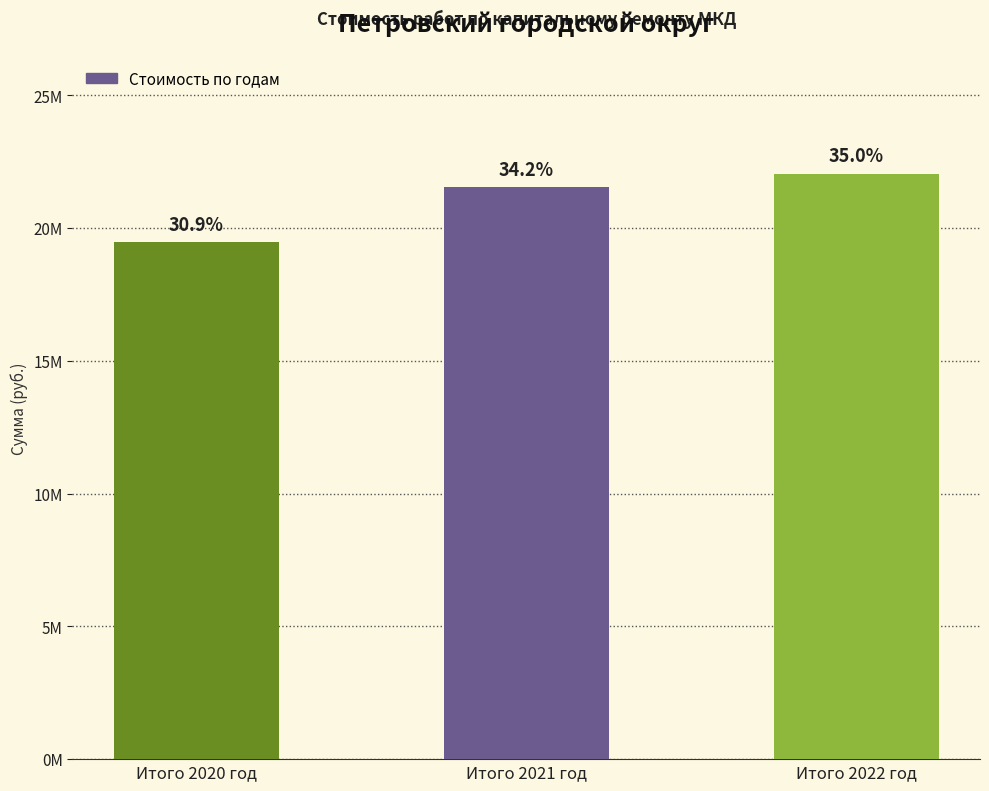

The value at Итого 2022 год is 6978895.5. True or false?

False